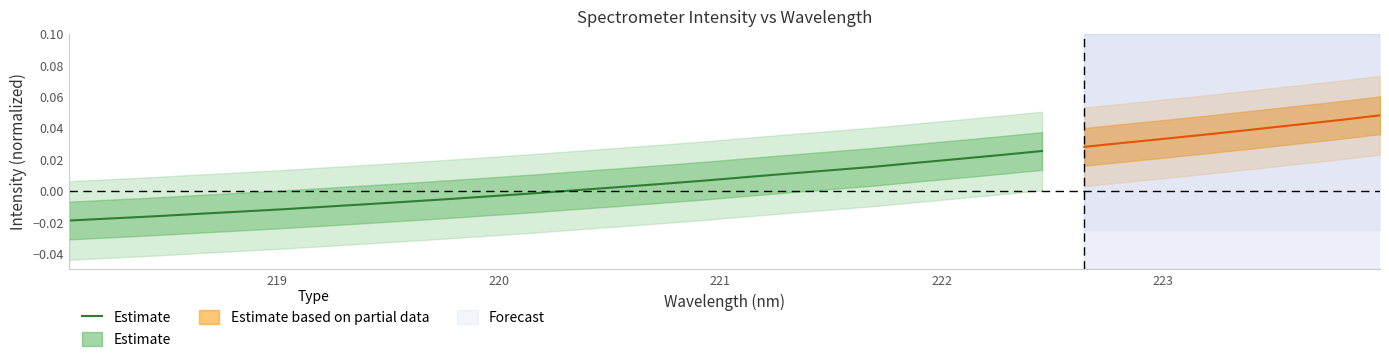

The value at 221 is -0.0. True or false?

True